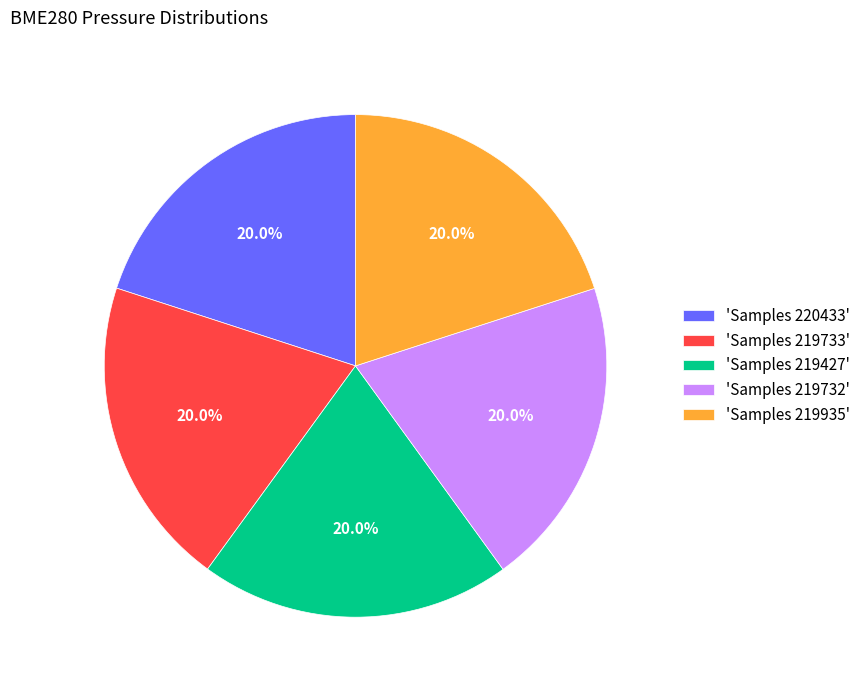

Does 'Samples 219935' represent more than half of the total?

No